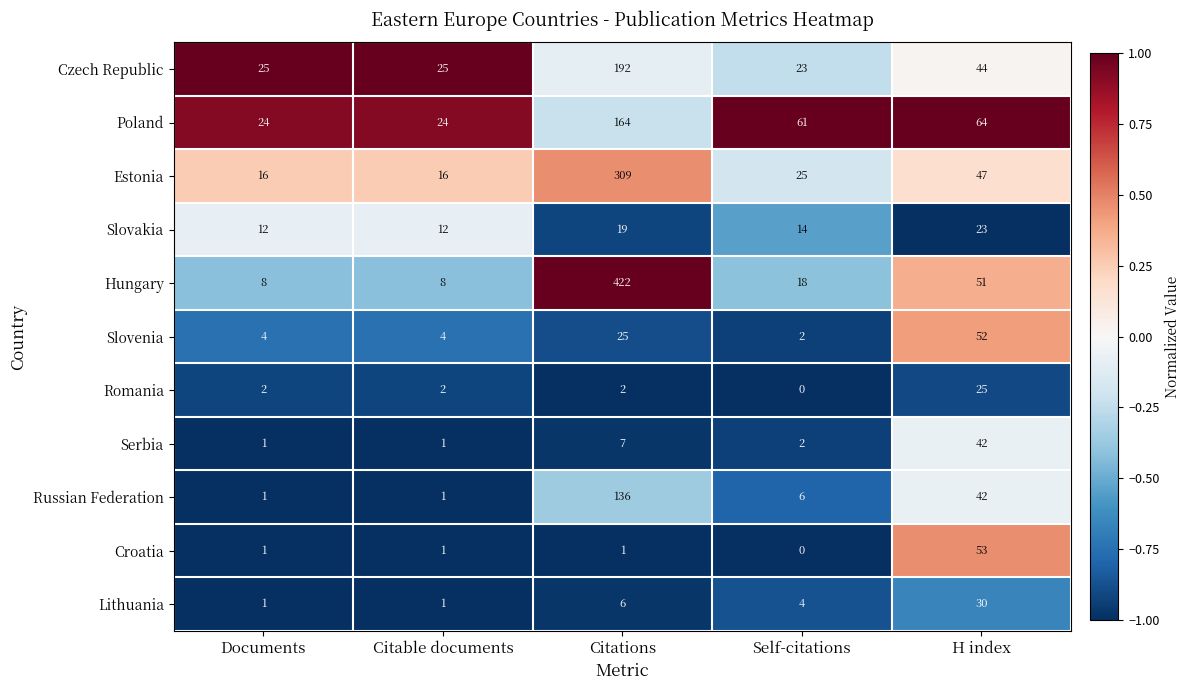

True or false: Hungary has a value of 4 at Documents.

False